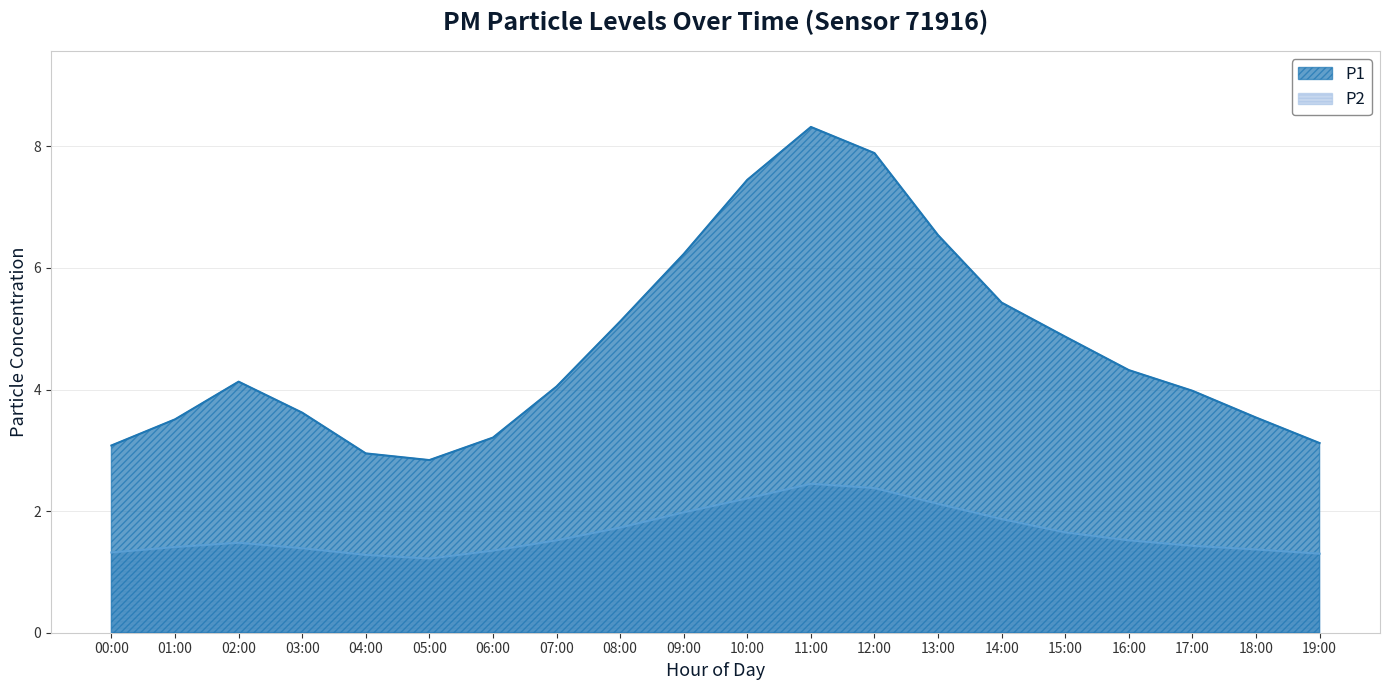

How many interior local valleys does the P2 series have?

1